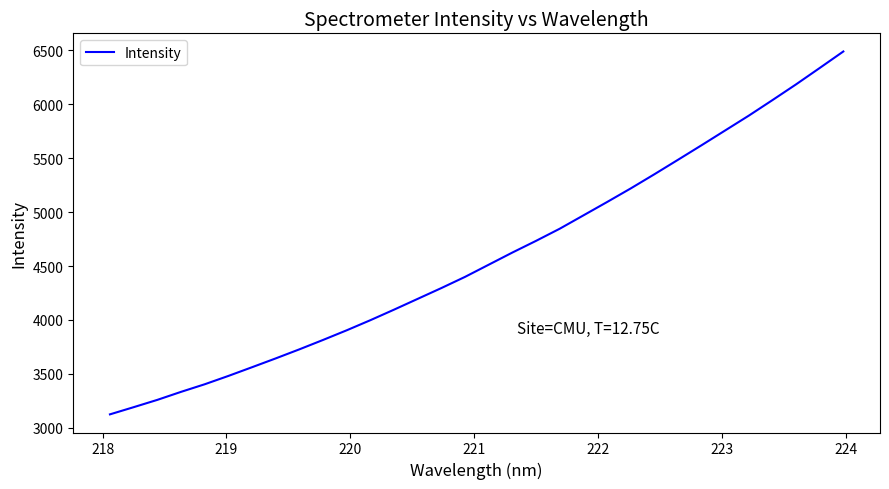

What is the difference between the maximum and minimum values?

3364.1